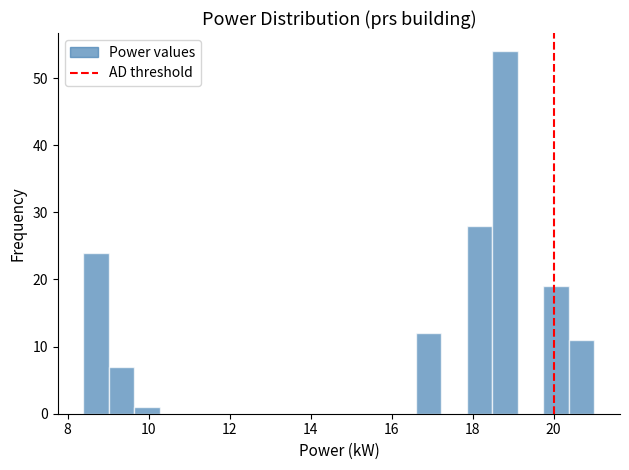

Read against the x-axis, roughly where is the centre of the tallest bar?

18.8